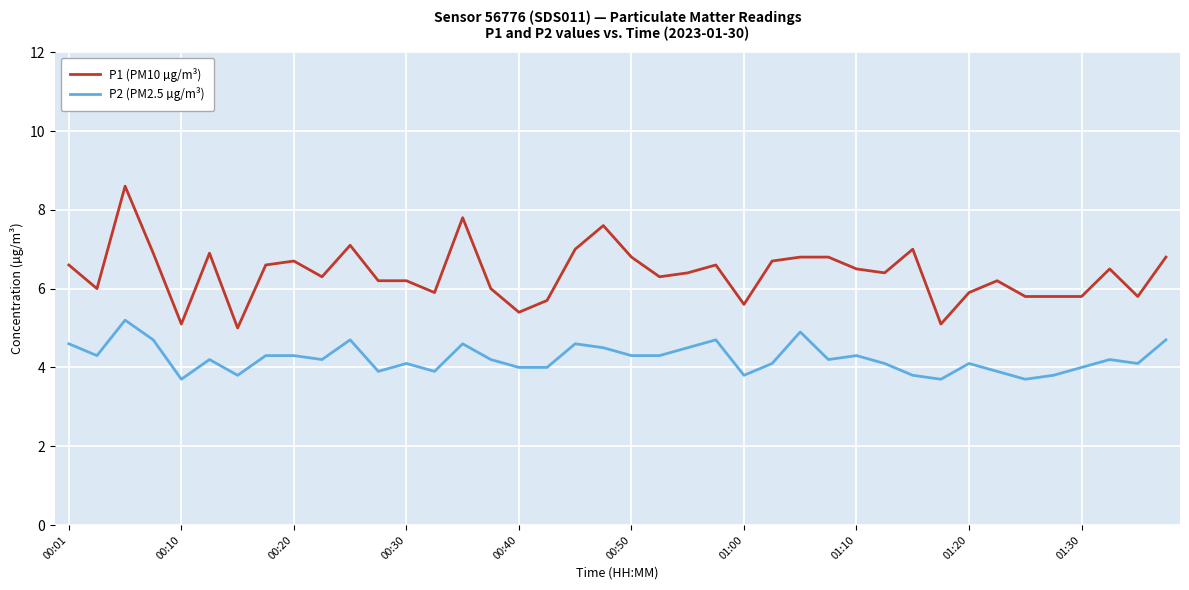

Which series has the largest total across all categories?

P1 (PM10 µg/m³)